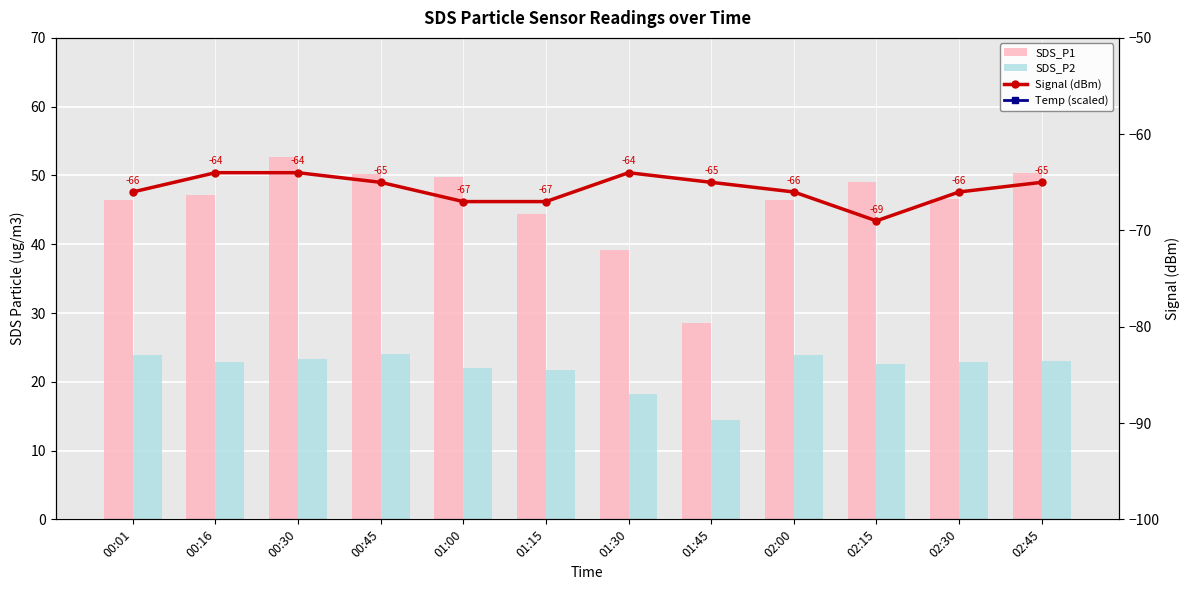

Reading left to right, what are all the values shown in this chart?

SDS_P1: 00:01=46.5	00:16=47.2	00:30=52.8	00:45=50.2	01:00=49.7	01:15=44.3	01:30=39.1	01:45=28.6	02:00=46.5	02:15=49.0	02:30=46.5	02:45=50.3
SDS_P2: 00:01=23.8	00:16=22.9	00:30=23.4	00:45=24.0	01:00=22.1	01:15=21.8	01:30=18.2	01:45=14.5	02:00=23.8	02:15=22.6	02:30=22.9	02:45=23.1
Signal (dBm): 00:01=-66.0	00:16=-64.0	00:30=-64.0	00:45=-65.0	01:00=-67.0	01:15=-67.0	01:30=-64.0	01:45=-65.0	02:00=-66.0	02:15=-69.0	02:30=-66.0	02:45=-65.0
Temp (scaled): 00:01=30.0	00:16=60.0	00:30=60.0	00:45=60.0	01:00=60.0	01:15=60.0	01:30=60.0	01:45=60.0	02:00=60.0	02:15=30.0	02:30=30.0	02:45=60.0